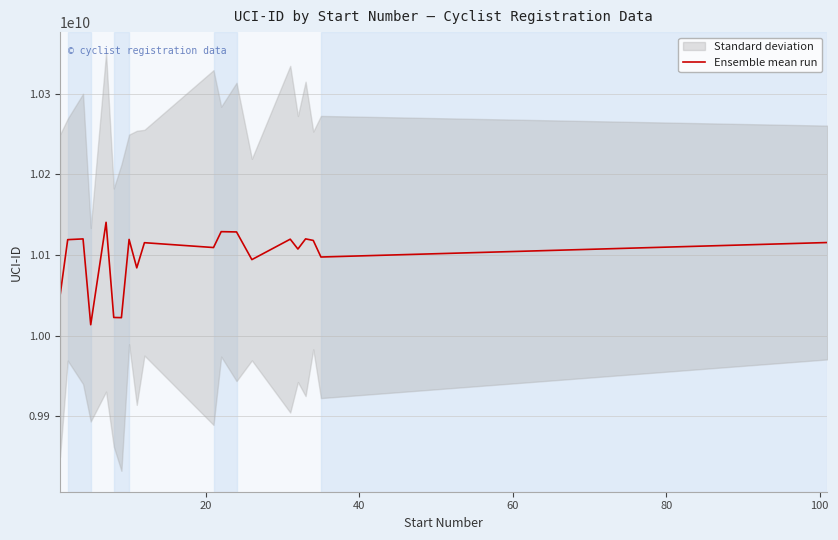

What is the highest value of the Ensemble mean run series?

10140538836